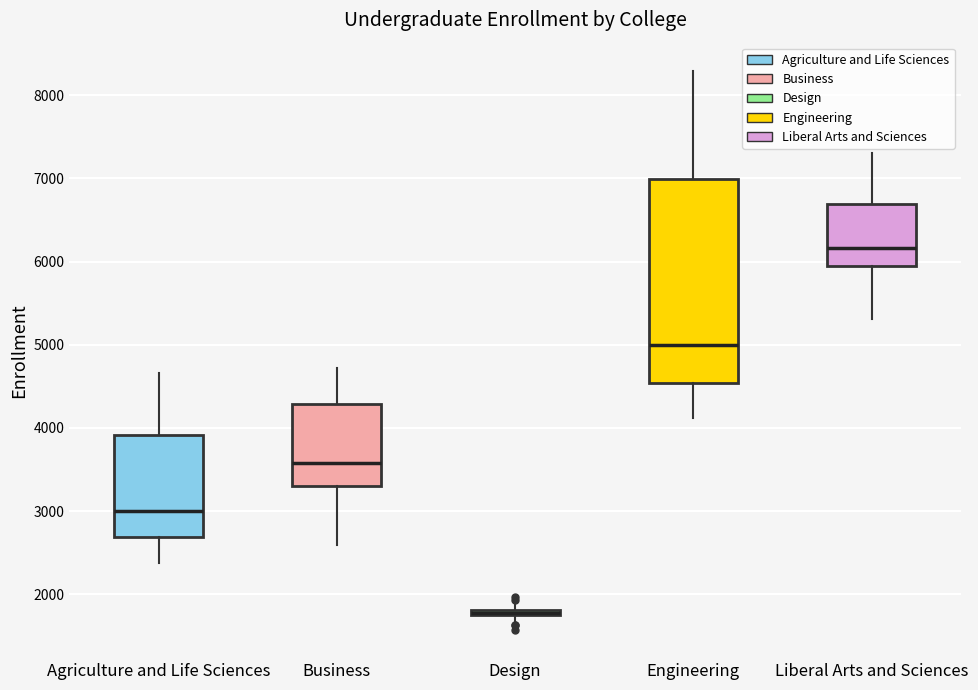

Where does the lower whisker of the box for Business end on the y-axis? The values are not printed on the chart, so give them approximately, as read against the axis.

2600